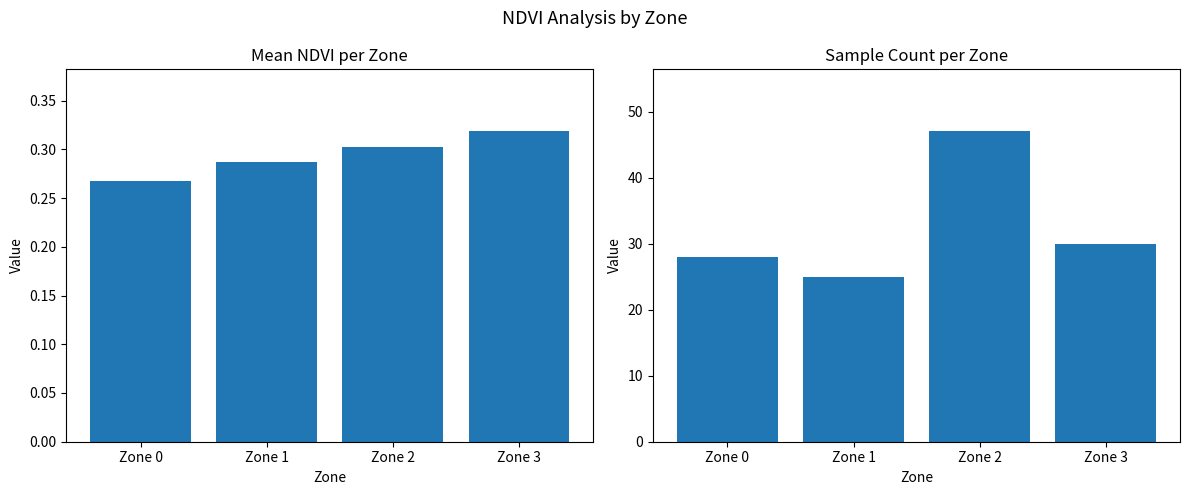

What is the sum of the Mean NDVI values at Zone 0 and Zone 3?

0.6